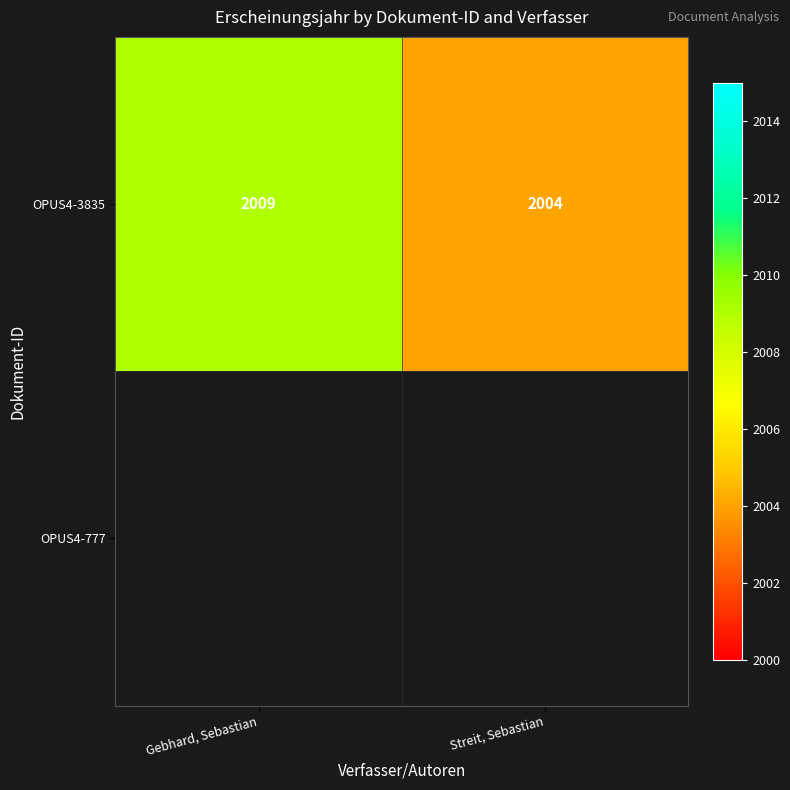

Rank the categories by OPUS4-3835 value from lowest to highest.

Streit, Sebastian, Gebhard, Sebastian